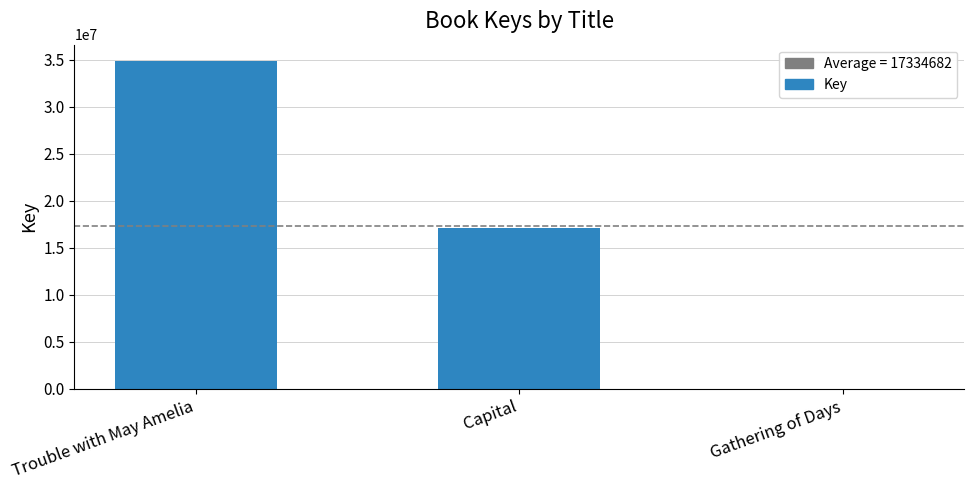

Is it true that the value at Gathering of Days is 5314?

True